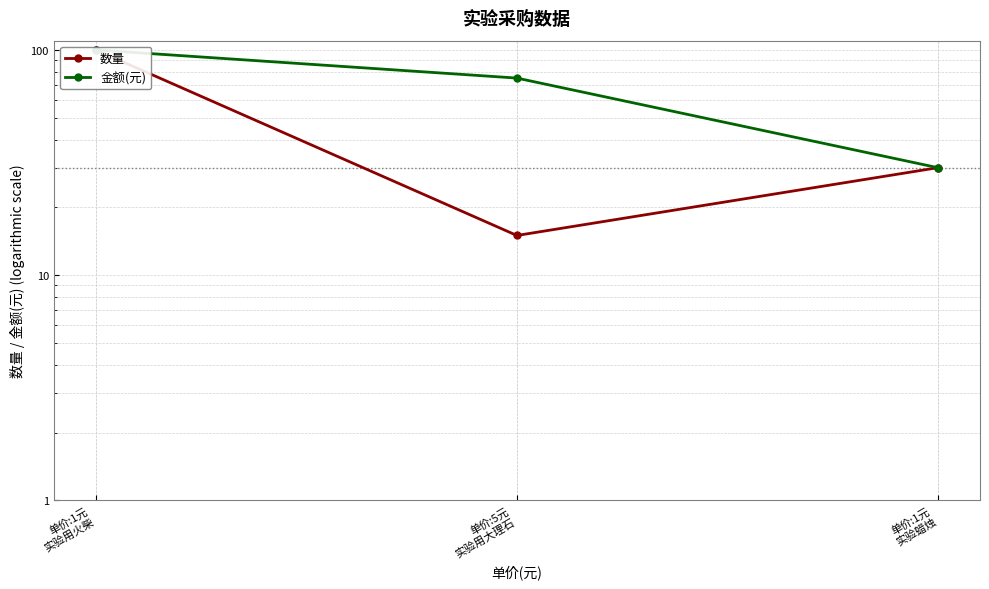

Count the 金额(元) values in the range 30 to 100.

3